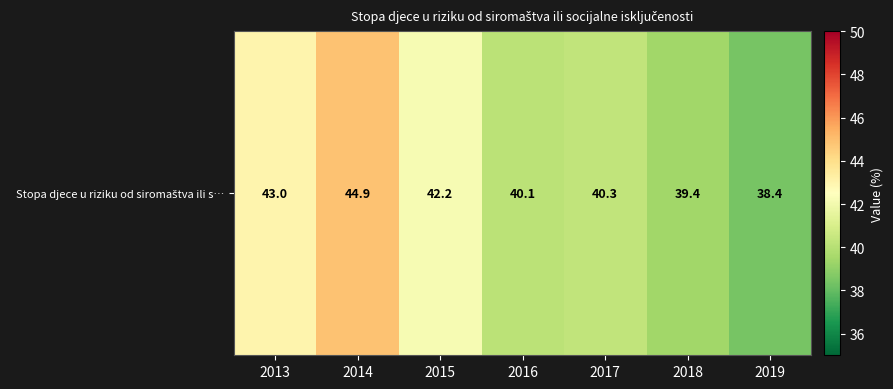

Is it true that the value at 2014 is 44.9?

True